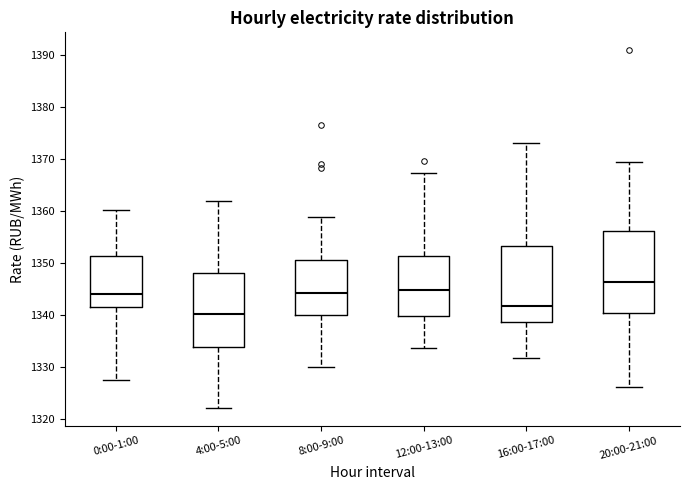

Reading left to right, read every box against the y-axis: the position of its median line, the range the box covers, and the ends of its whiskers. The values are not printed on the chart, so give them approximately, as read against the axis.

0:00-1:00: median 1344, box 1341 to 1351, whiskers 1327 to 1360
4:00-5:00: median 1340, box 1334 to 1348, whiskers 1322 to 1362
8:00-9:00: median 1344, box 1340 to 1351, whiskers 1330 to 1359
12:00-13:00: median 1345, box 1340 to 1351, whiskers 1334 to 1367
16:00-17:00: median 1342, box 1339 to 1353, whiskers 1332 to 1373
20:00-21:00: median 1346, box 1340 to 1356, whiskers 1326 to 1370